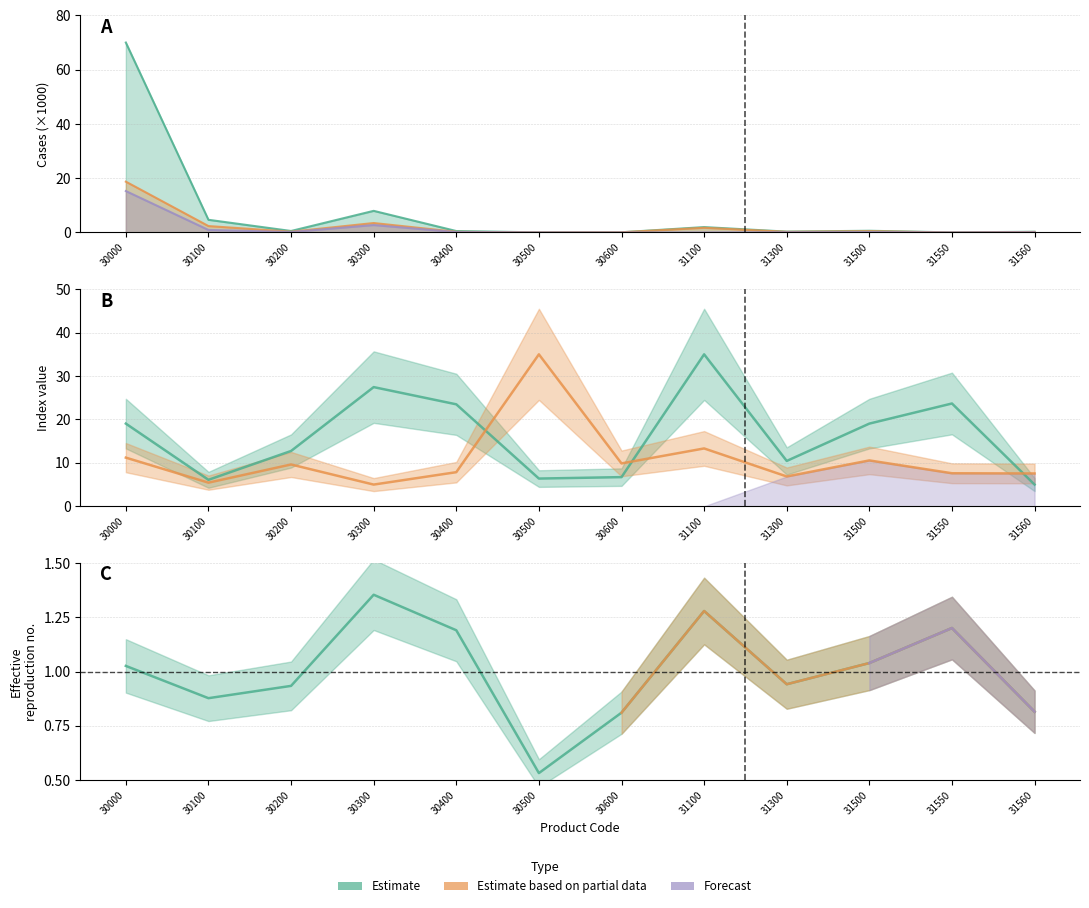

At how many categories does at least one series exceed 39?

1